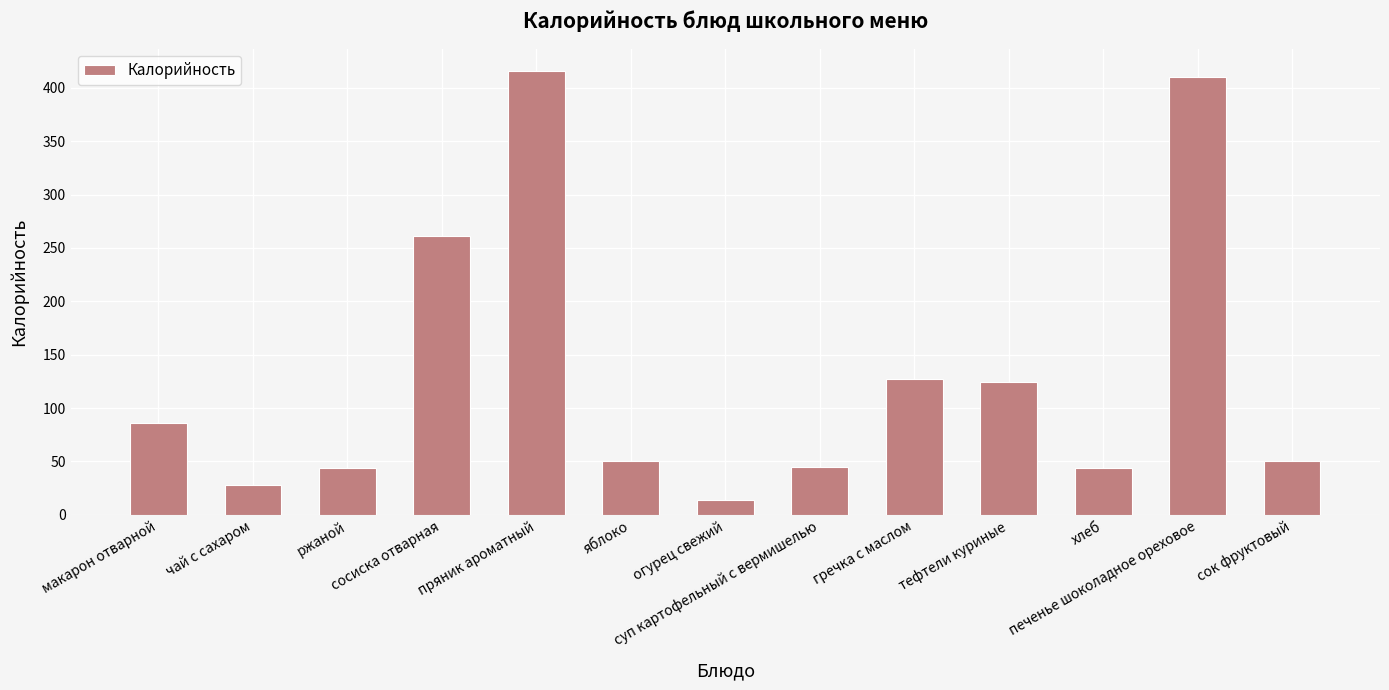

What is the sum of all values?

1699